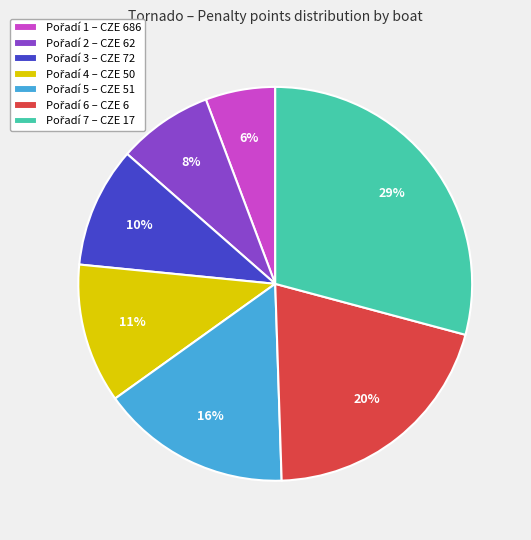

How many segments does this pie chart have?

7